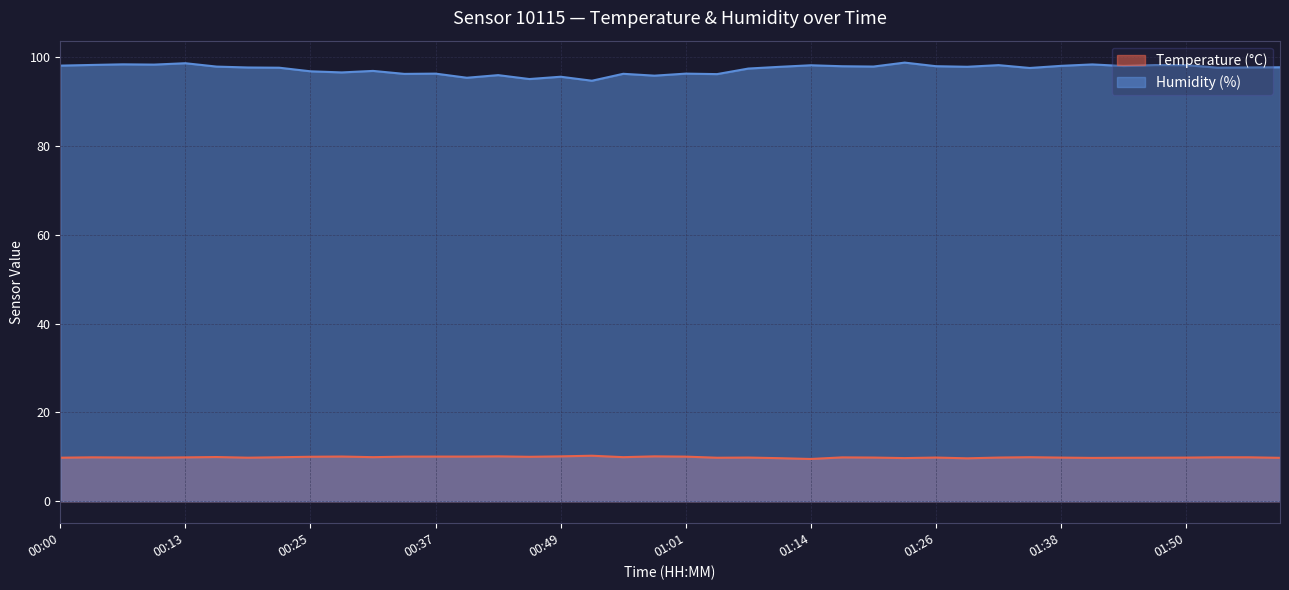

In Temperature (°C), how many points are lower than both neighbors (excluding endpoints)?

10